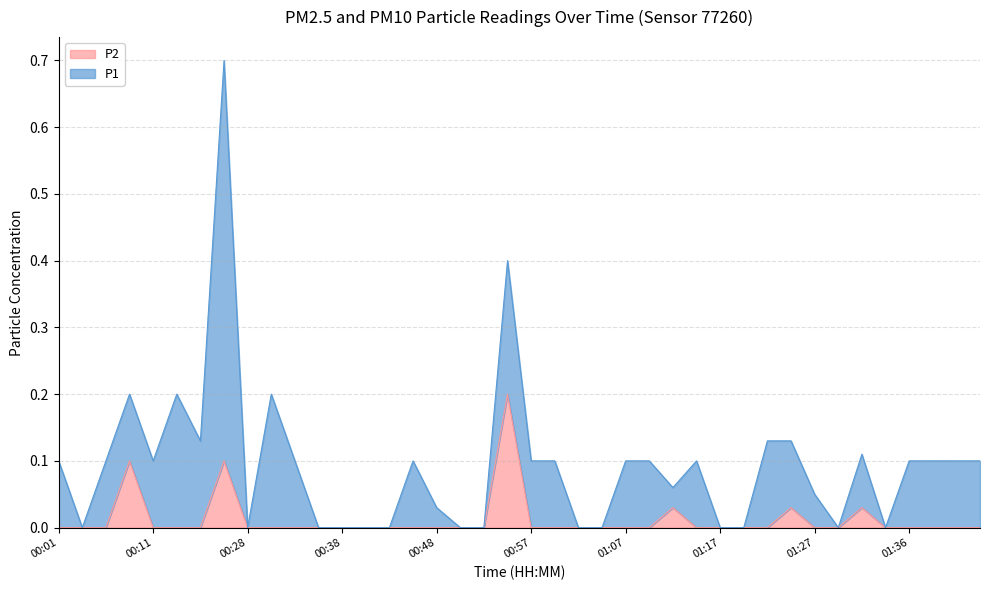

Where is the data nearest to the value 0?

00:01